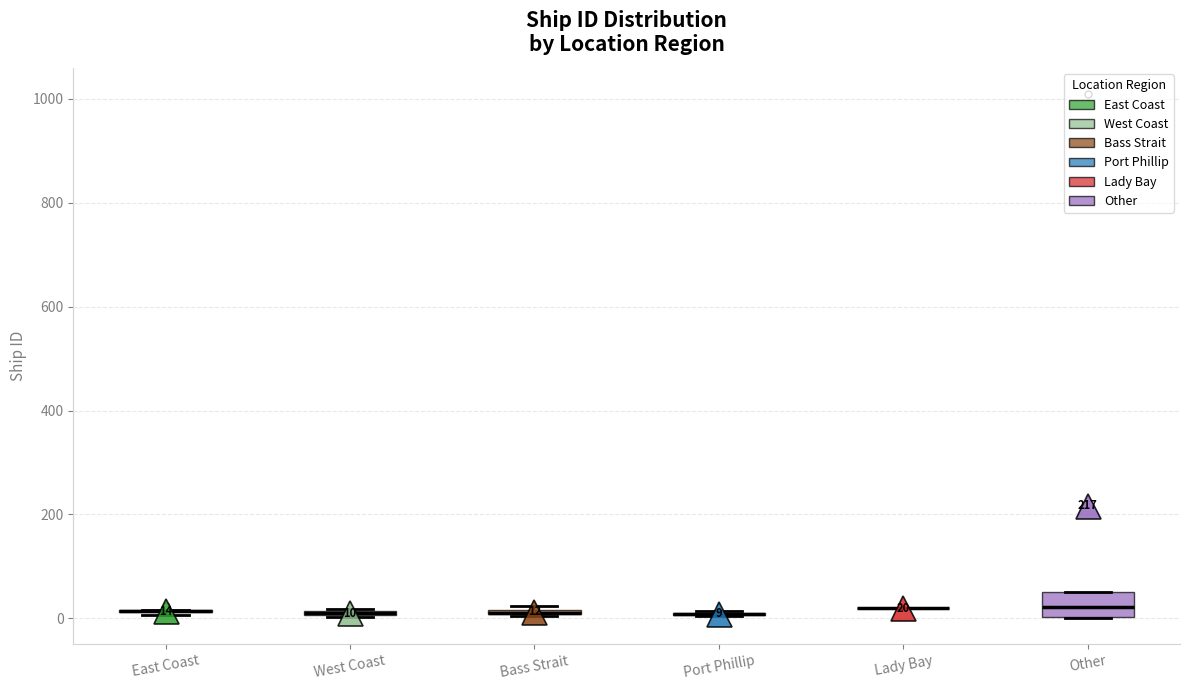

Which box is the tallest, from its lower edge to its upper edge?

Other